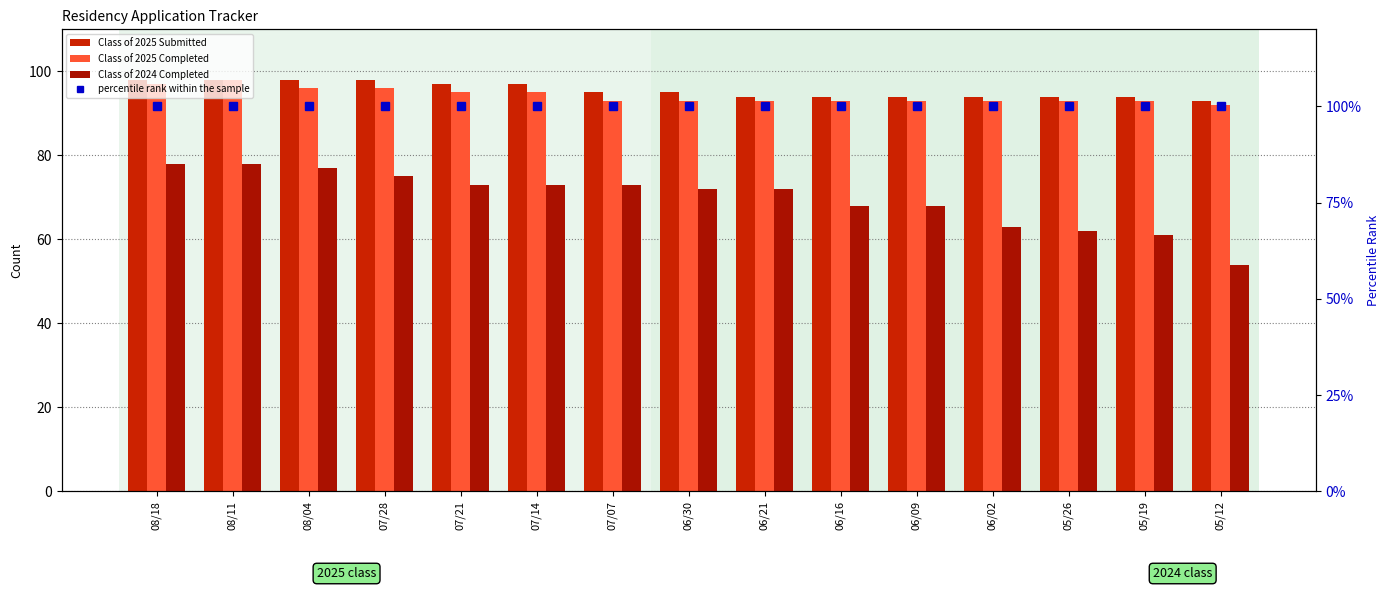

What value does the Class of 2024 Completed series have at 06/16?

68